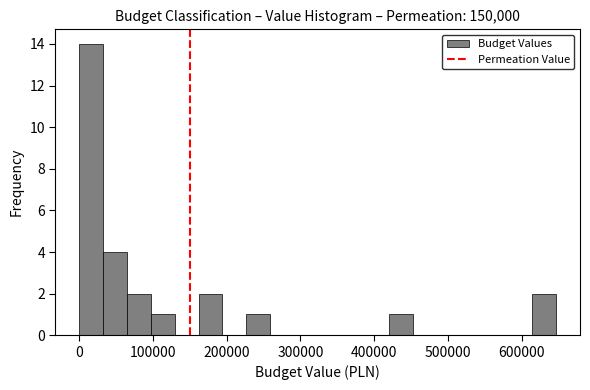

Around what value on the x-axis is the tallest bar? Give the approximate position of its centre, as read against the axis.

20000